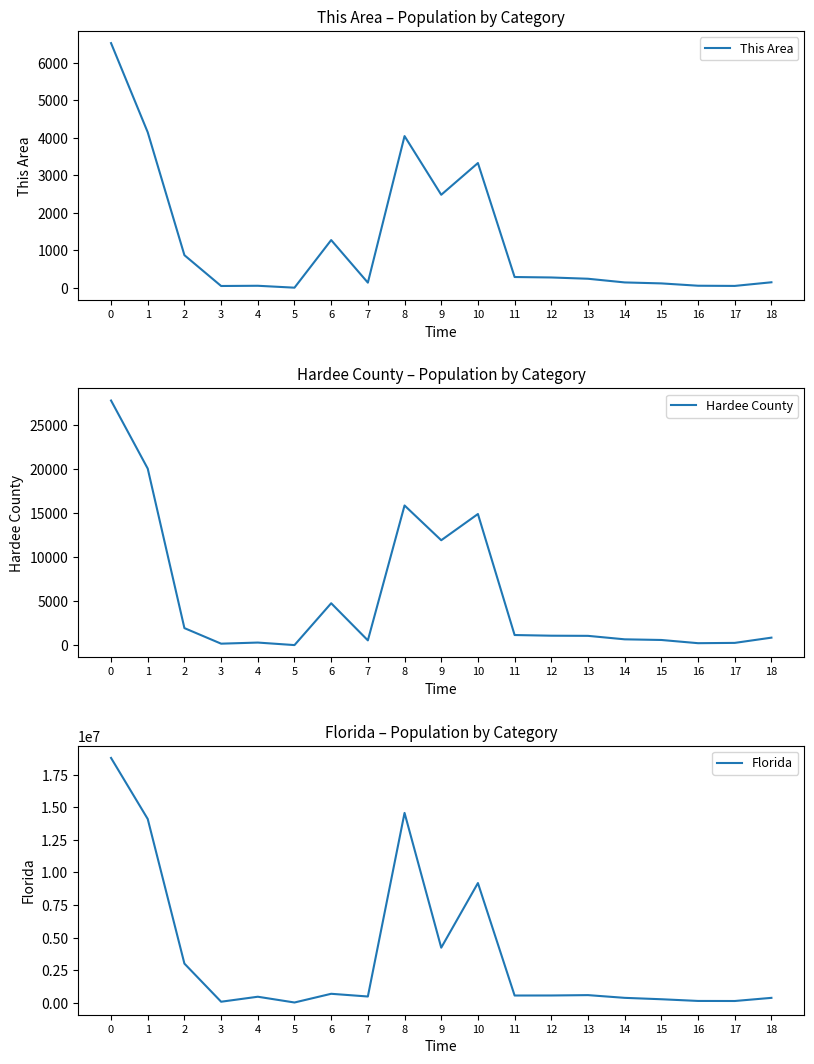

What is the maximum value shown in the chart?

18801310